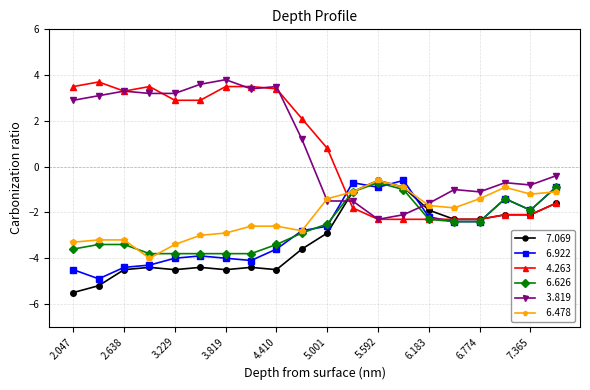

What is the minimum value shown in the chart?

-5.5